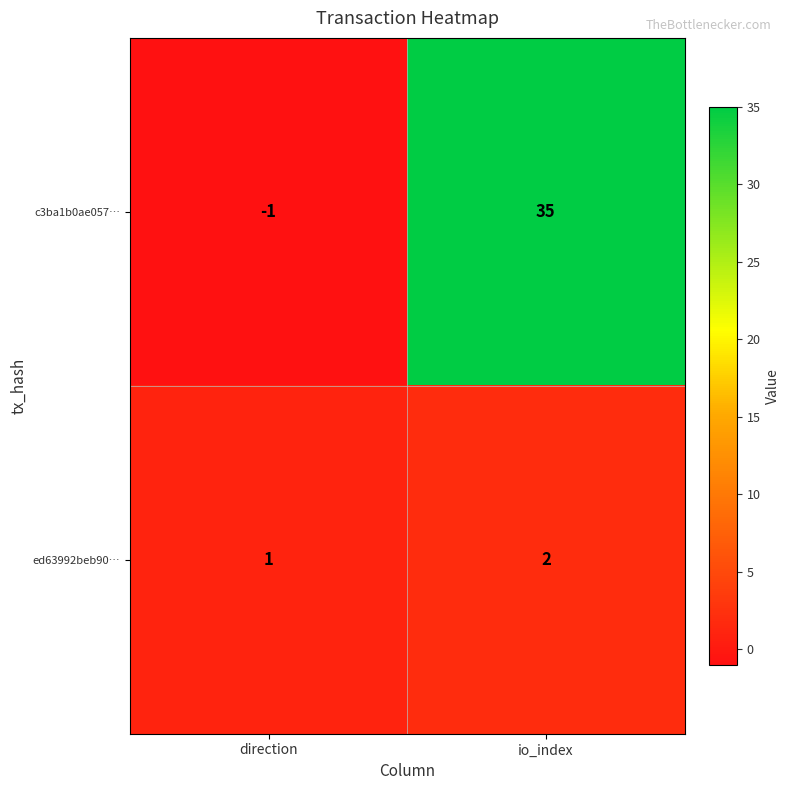

True or false: c3ba1b0ae057… has a value of 0 at direction.

False